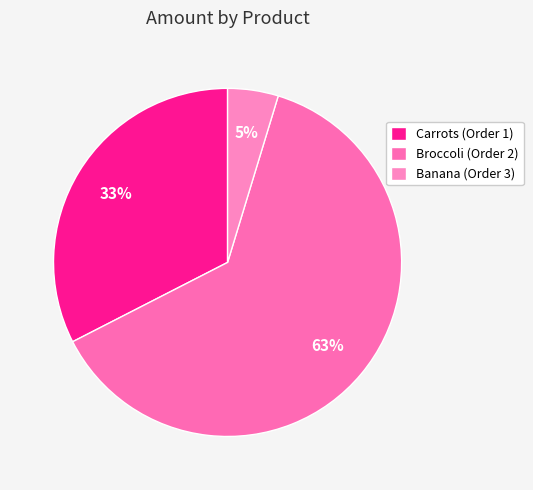

Which category accounts for the majority?

Broccoli (Order 2)